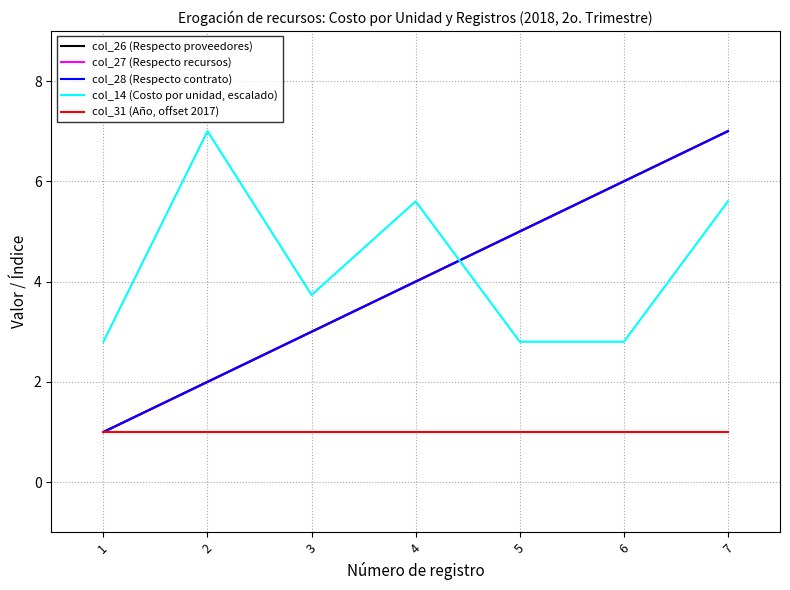

True or false: col_31 (Año, offset 2017) has a value of 1.0 at 4.

True